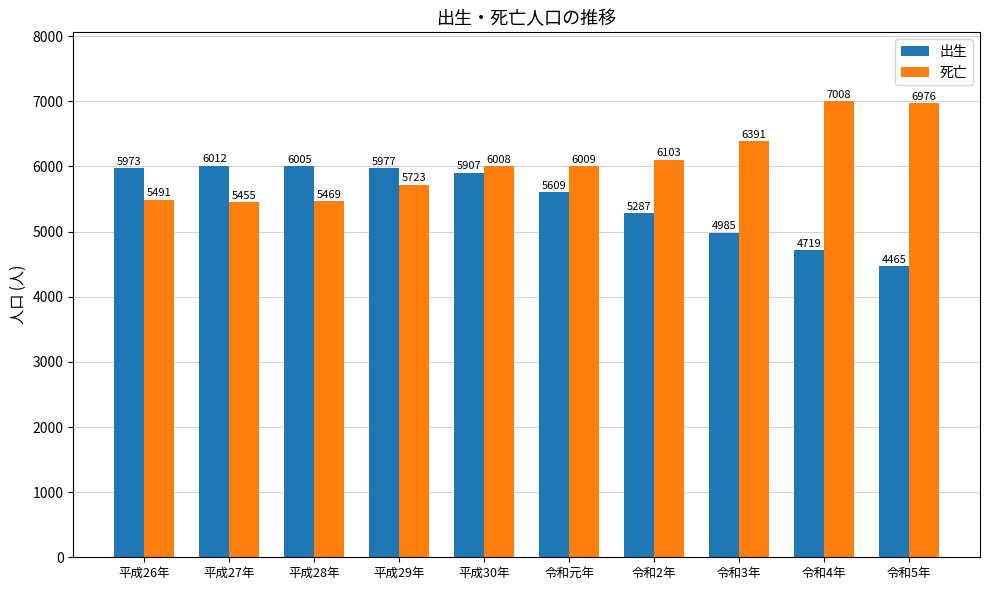

Rank the series by their maximum value, from lowest to highest.

出生, 死亡